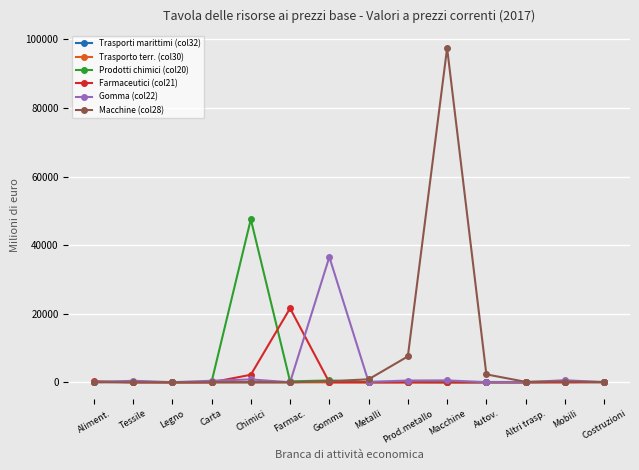

What is the sum of the Prodotti chimici (col20) values at Metalli and Costruzioni?

63.3